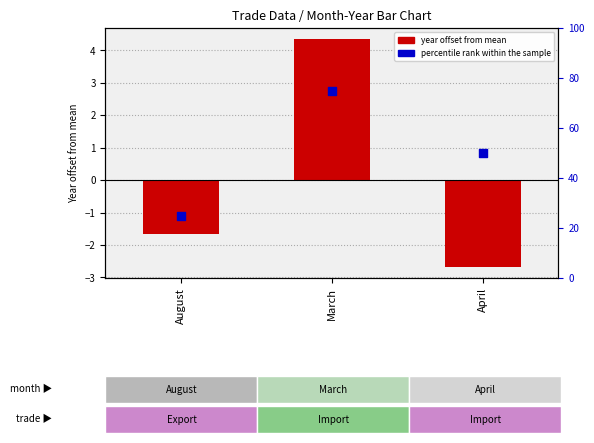

At which category is the sum across all series the highest?

March